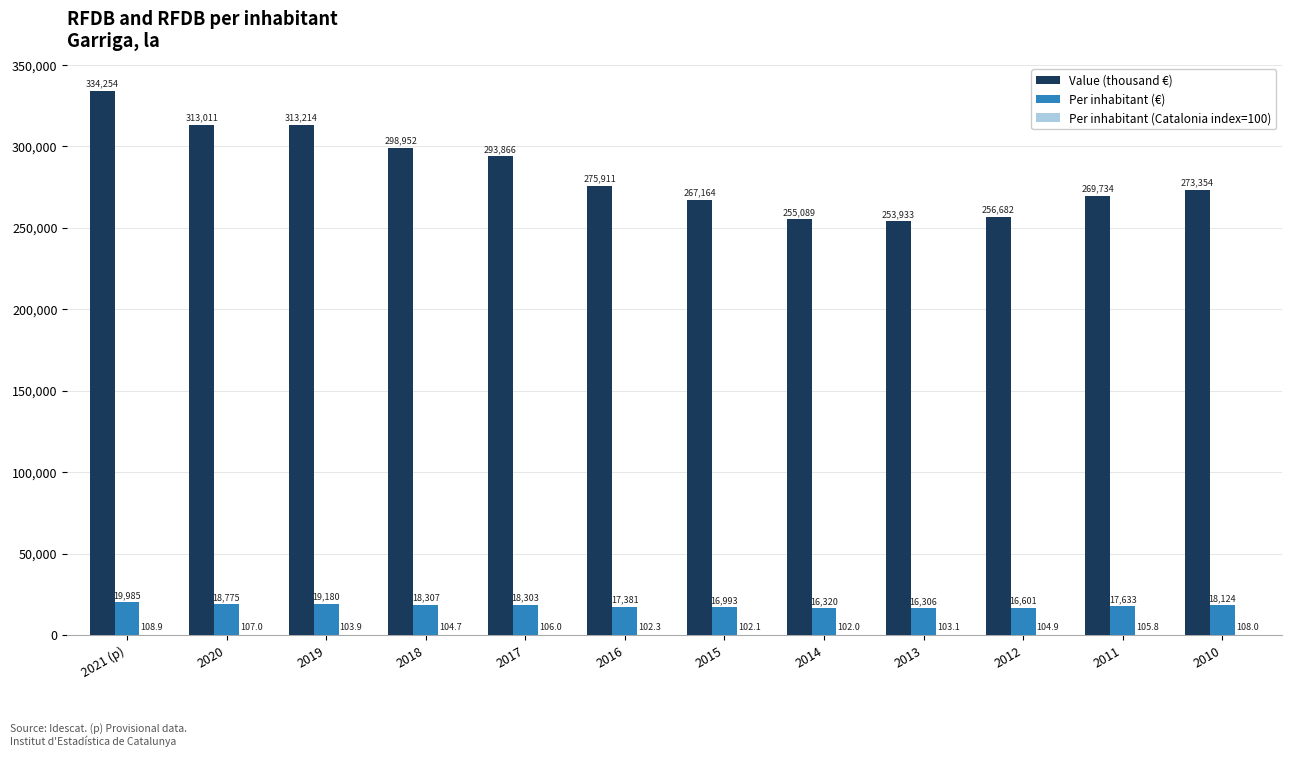

Is it true that Per inhabitant (€) equals 16320.0 at 2014?

True